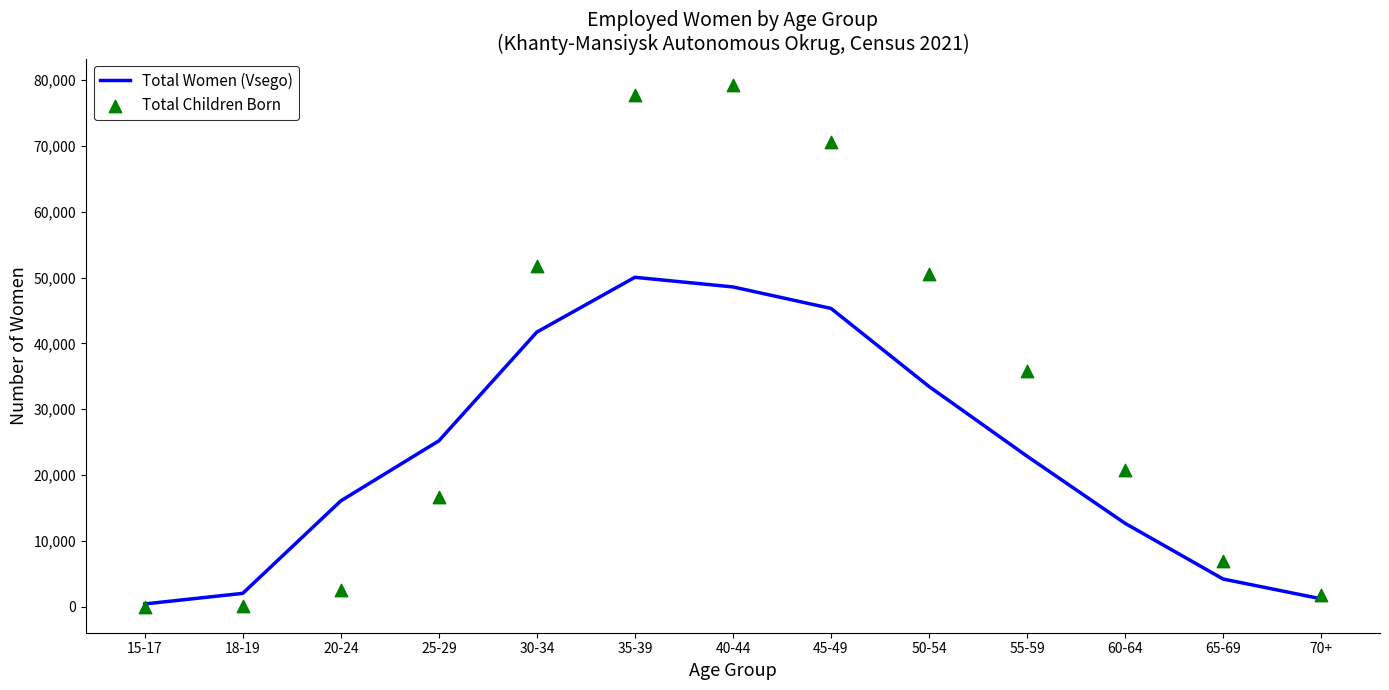

What are all the series names shown in the legend?

Total Women (Vsego), Total Children Born